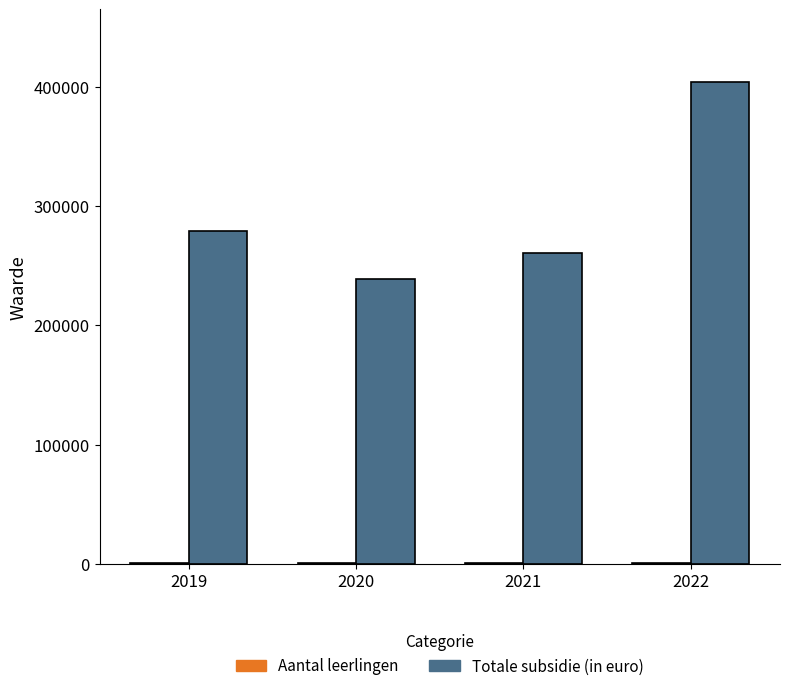

Which series has the widest spread of values?

Totale subsidie (in euro)